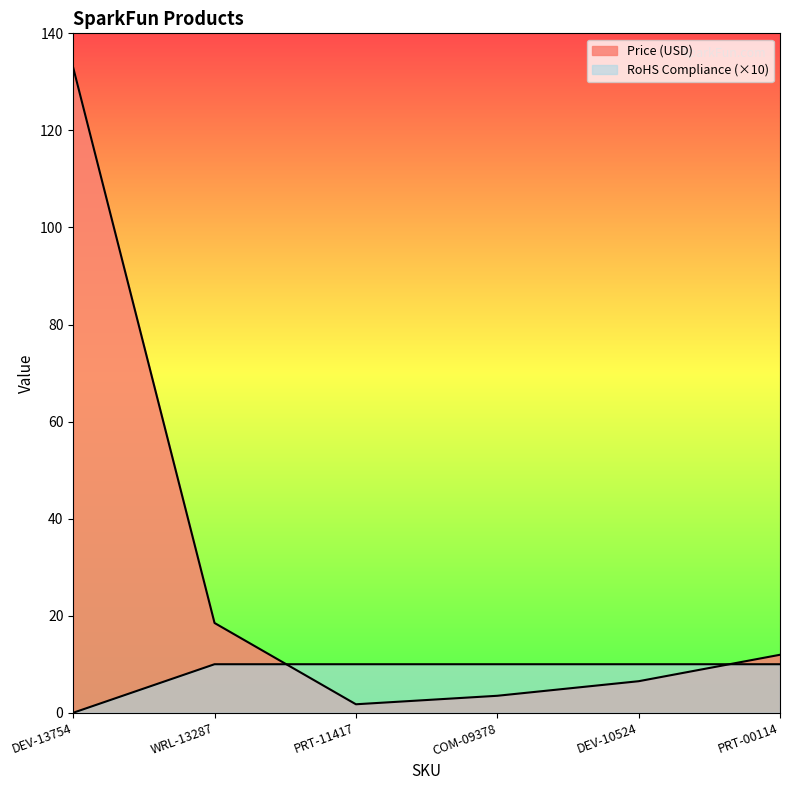

Between COM-09378 and DEV-10524, which is larger?

DEV-10524